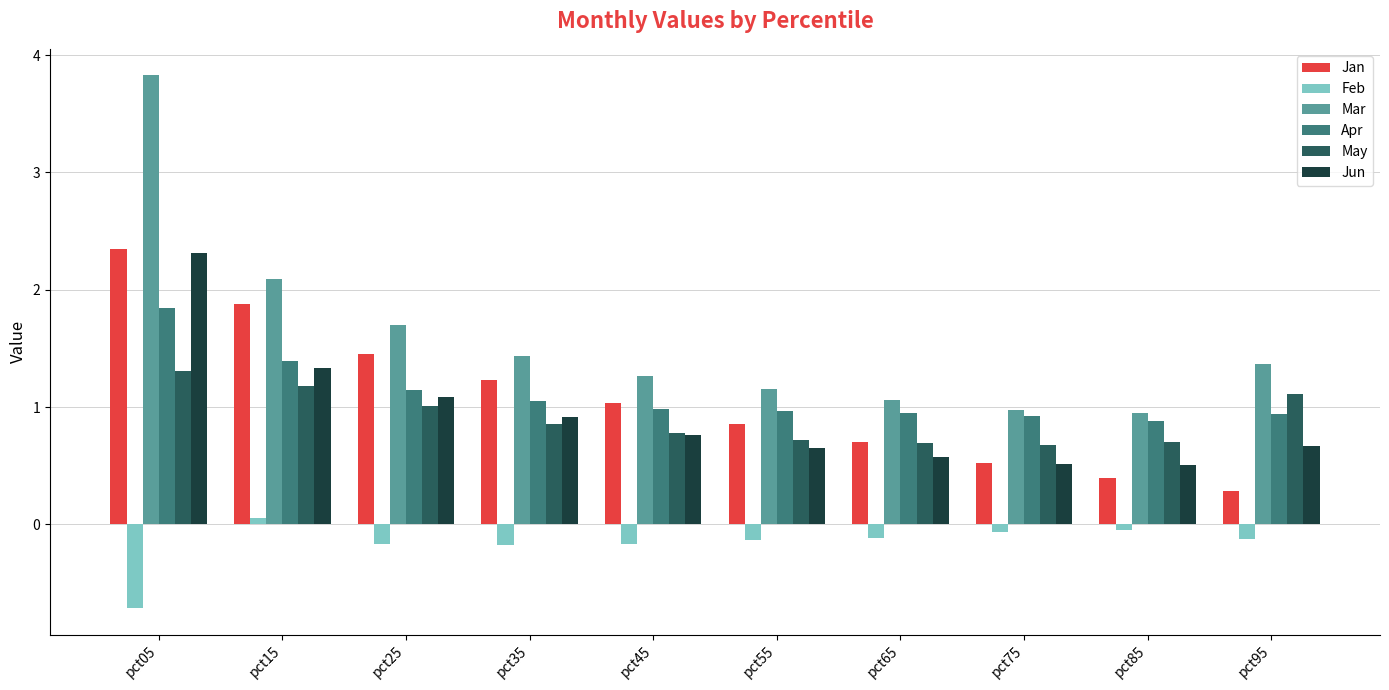

Rank the series at pct55 from lowest to highest value.

Feb, Jun, May, Jan, Apr, Mar